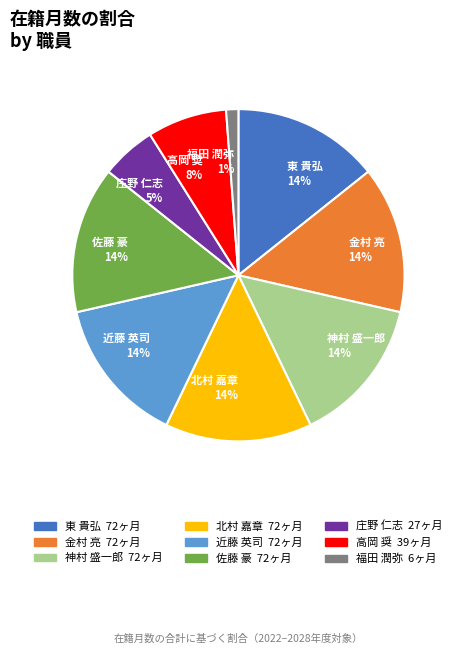

Count the number of slices in the pie.

9